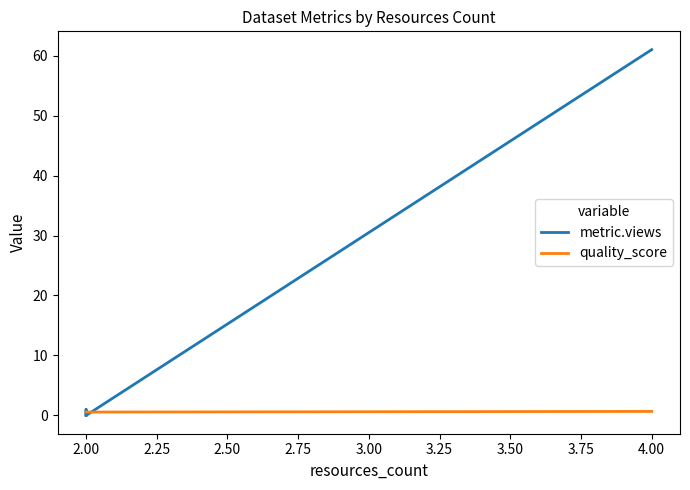

Reading right to left, extract all data points from this chart.

metric.views: 61.0	0.0	1.0	0.0	0.0	0.0
quality_score: 0.7	0.6	0.6	0.6	0.6	0.6